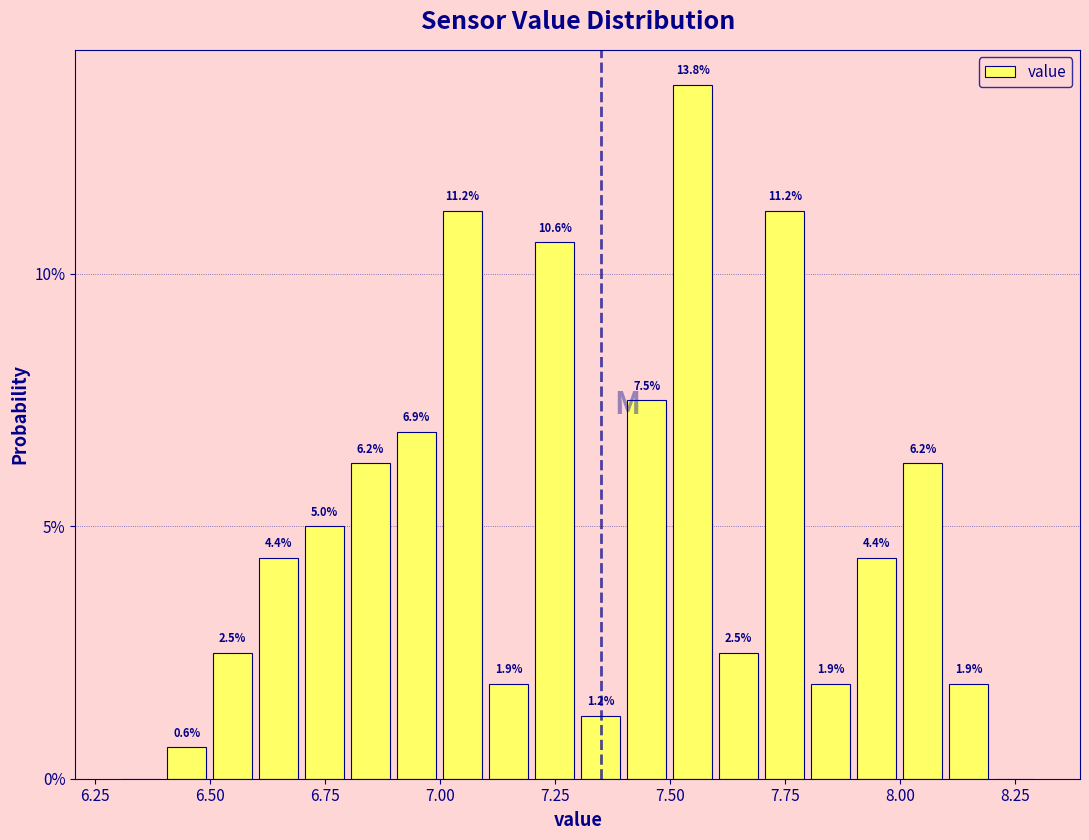

Around what value on the x-axis is the tallest bar? Give the approximate position of its centre, as read against the axis.

7.55